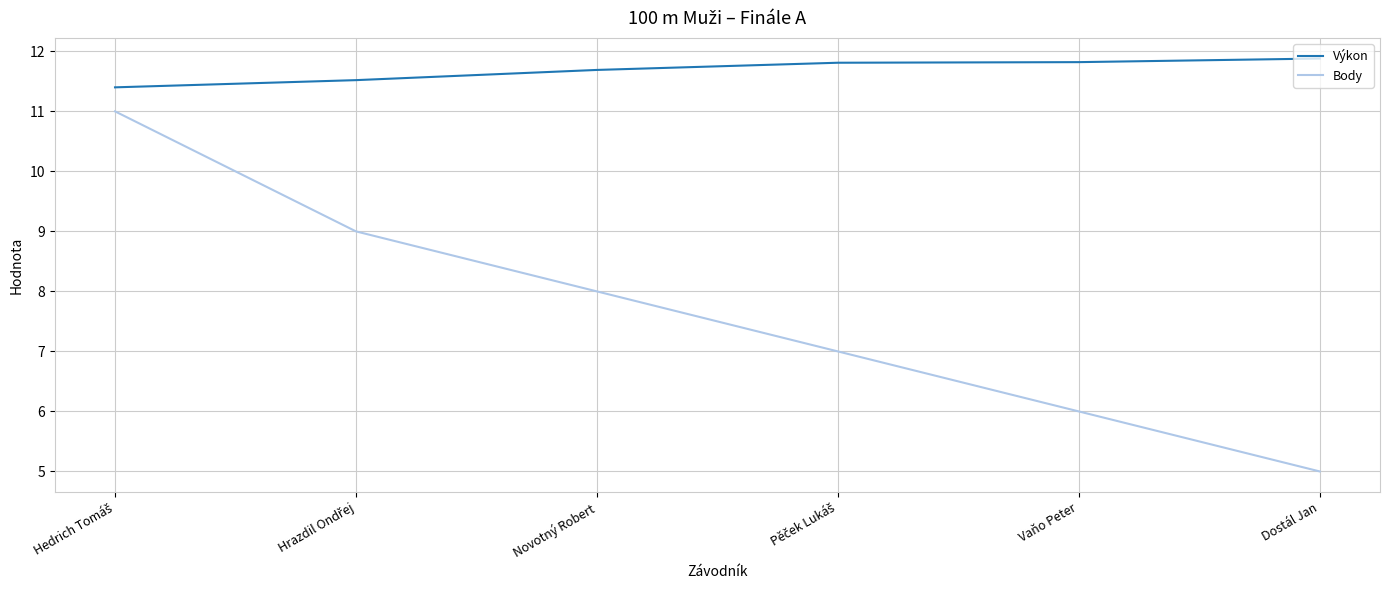

What is the difference between the highest and lowest values at Novotný Robert?

3.7